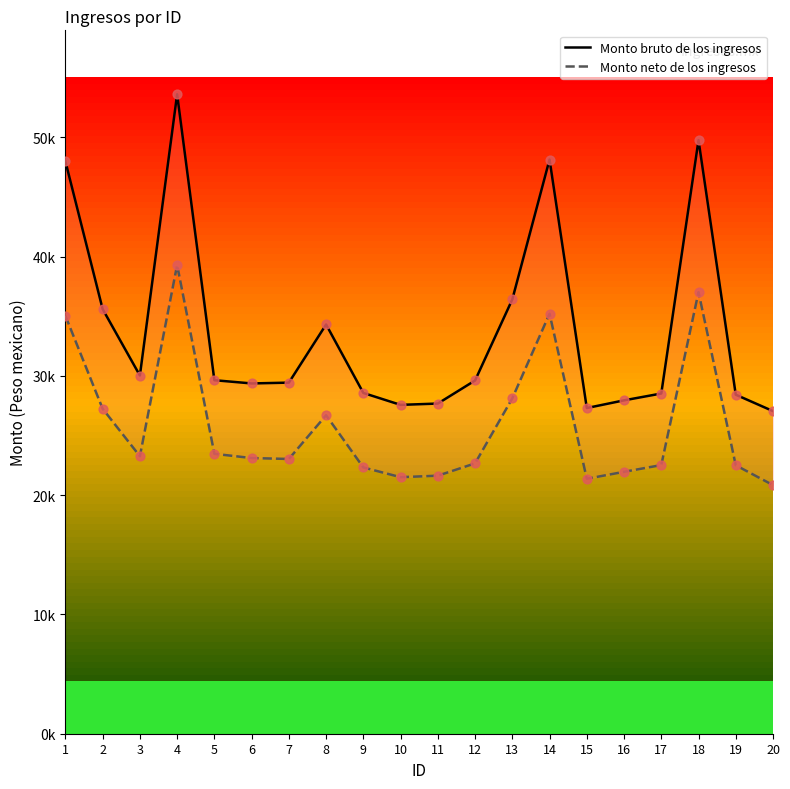

Which series has the widest spread of Y values?

Monto bruto de los ingresos